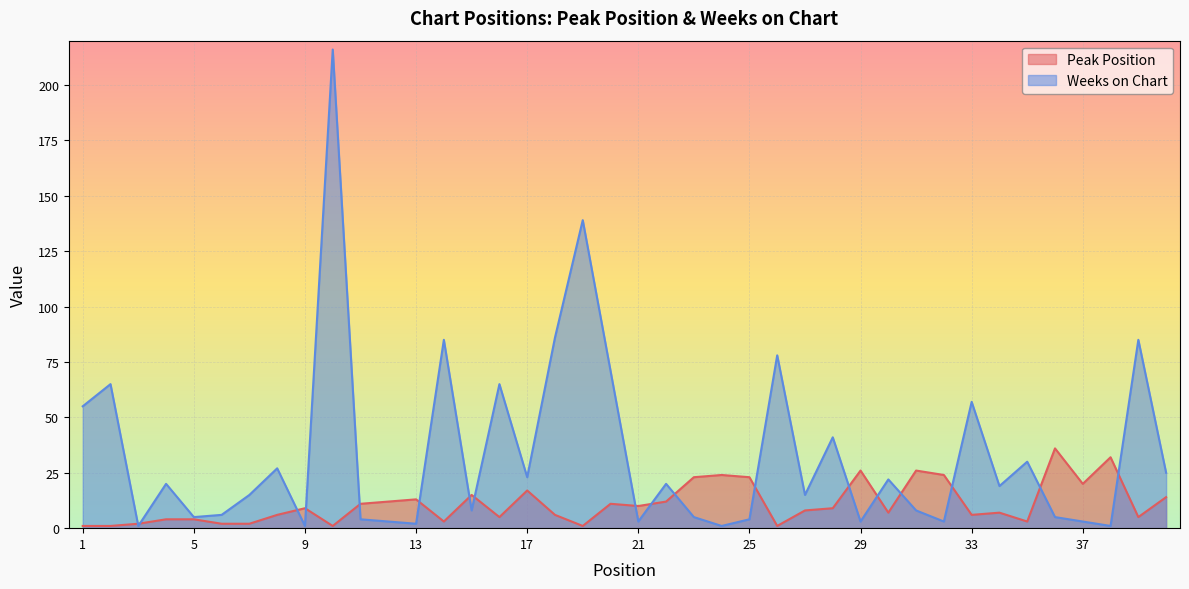

Is it true that Peak Position equals 6 at 33?

True